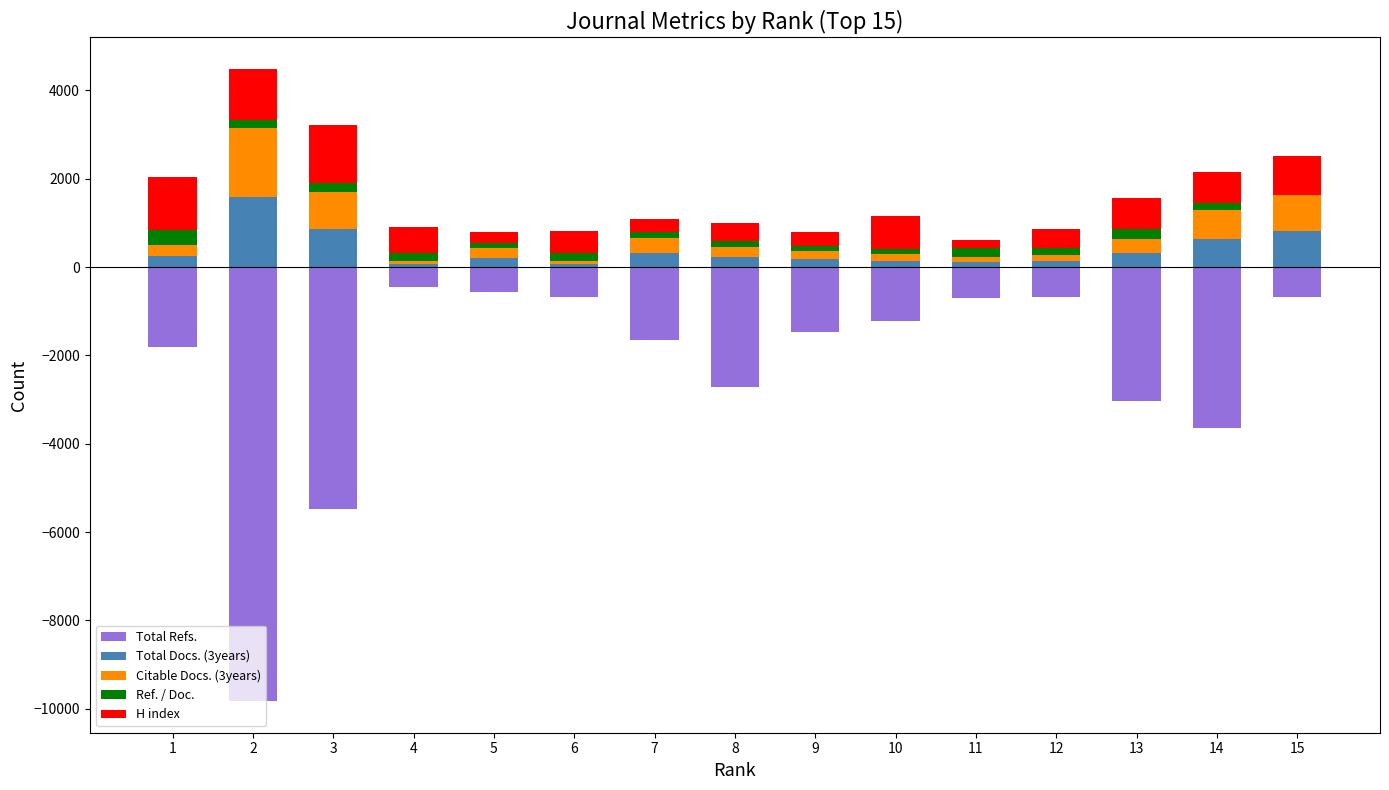

What value does the H index series have at 11, to the nearest 10?

190